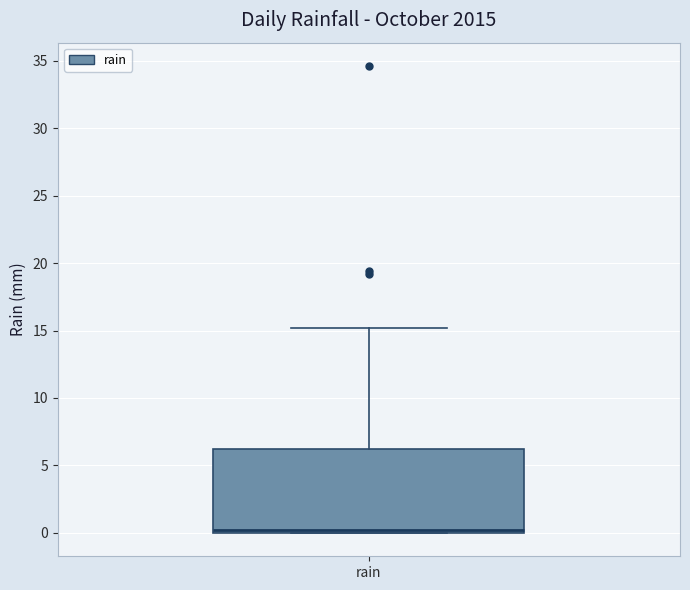

Where is the upper edge of the box for rain on the y-axis? The values are not printed on the chart, so give them approximately, as read against the axis.

6